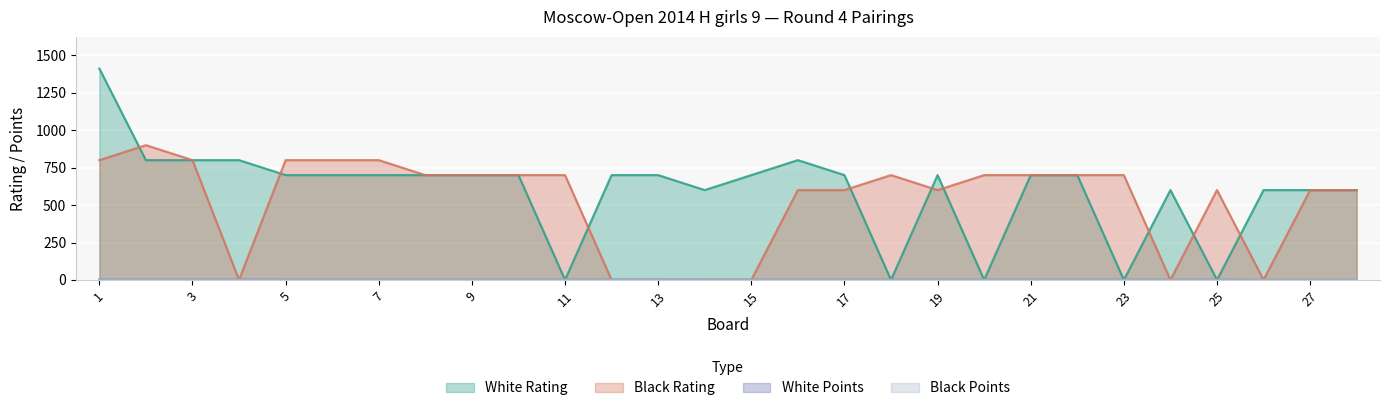

How many series are shown in this chart?

4